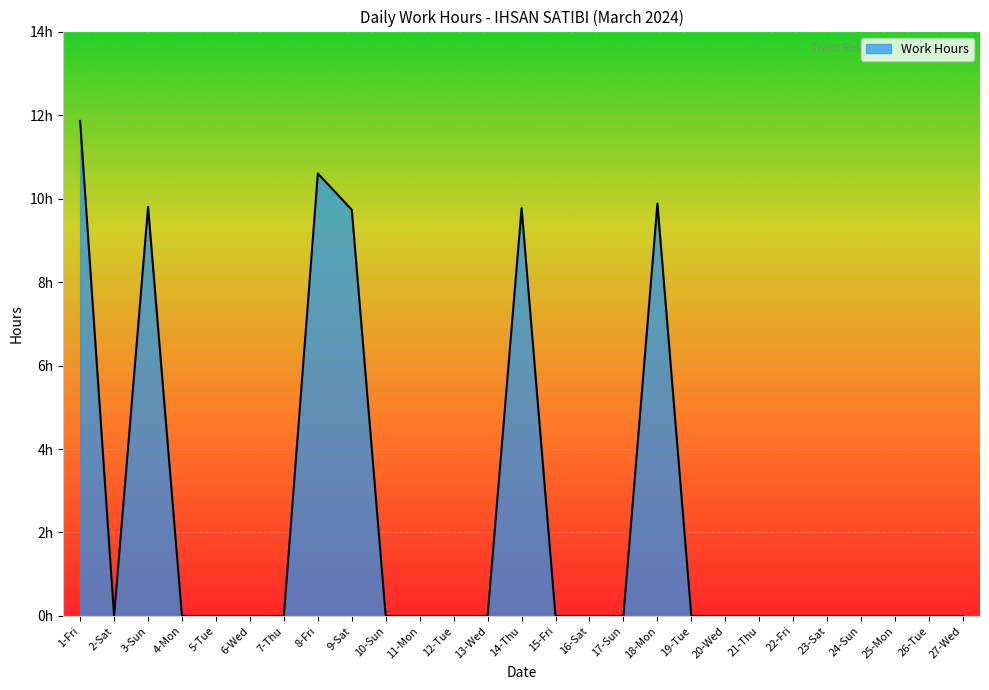

At which category does the data reach its first local peak?

3-Sun